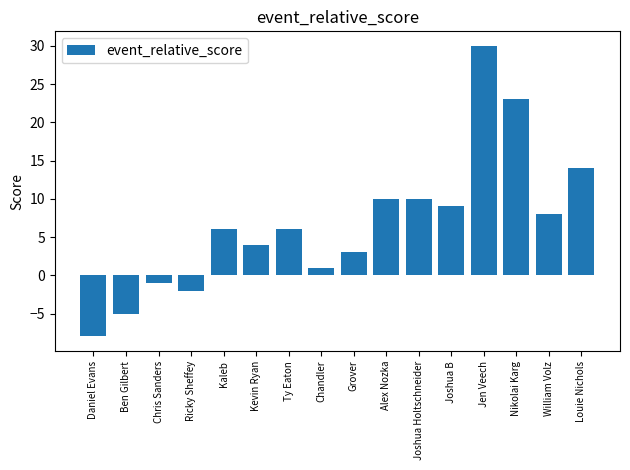

True or false: the data shows -1 at Chris Sanders.

True